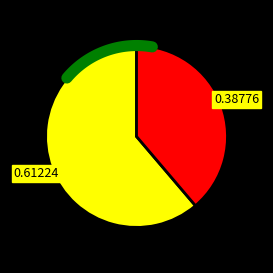

To the nearest percent, what is the difference between the largest and smallest slice percentages?

22%